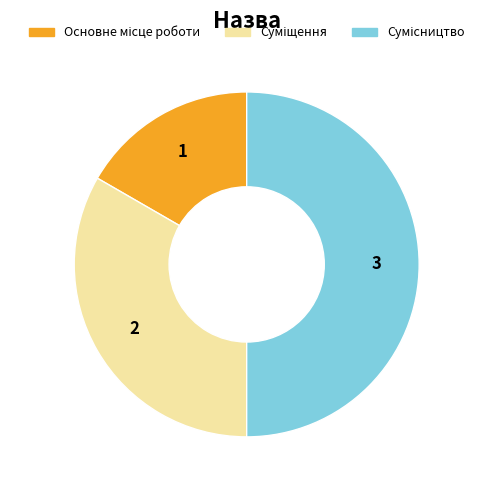

Count the number of slices in the pie.

3